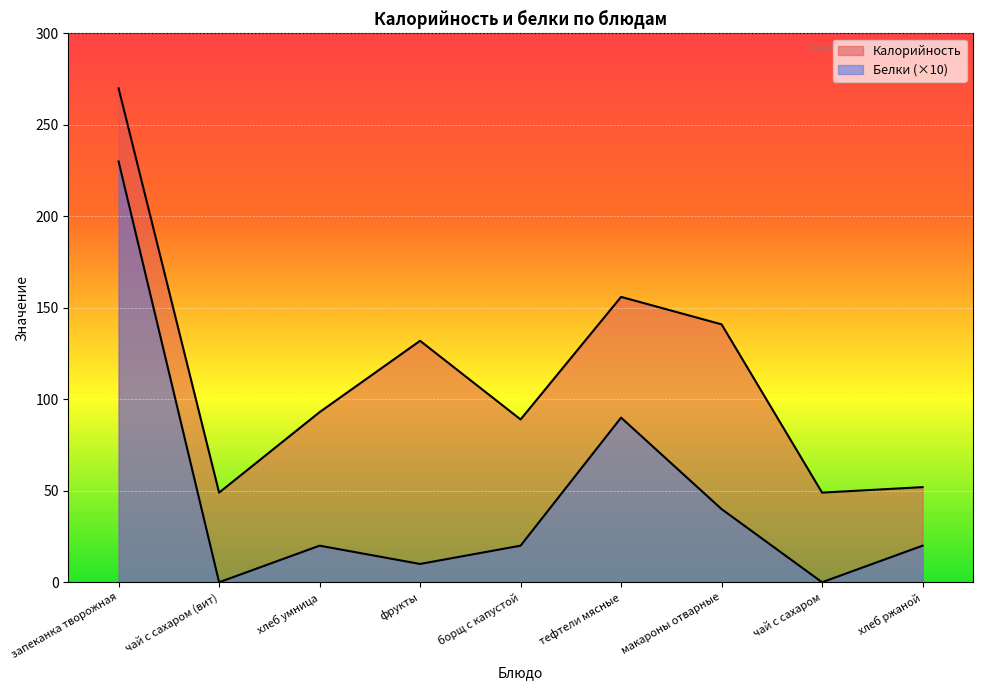

What is the difference between the Калорийность values at хлеб умница and чай с сахаром (вит)?

44